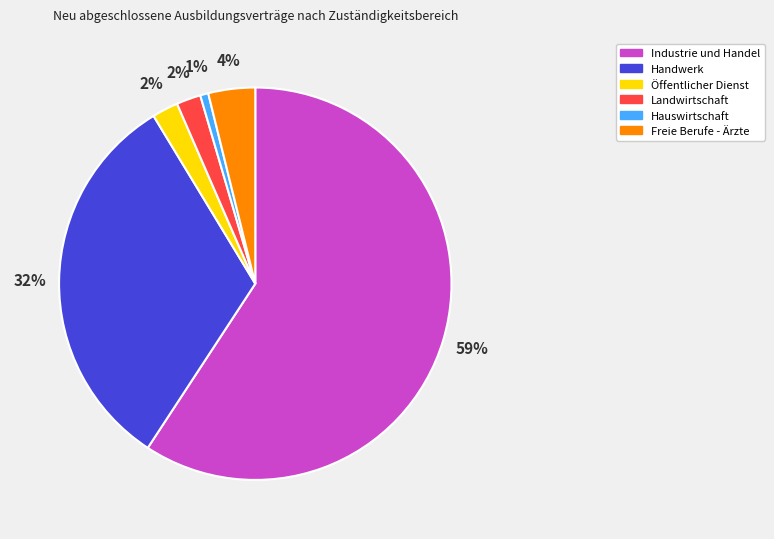

How many segments does this pie chart have?

6